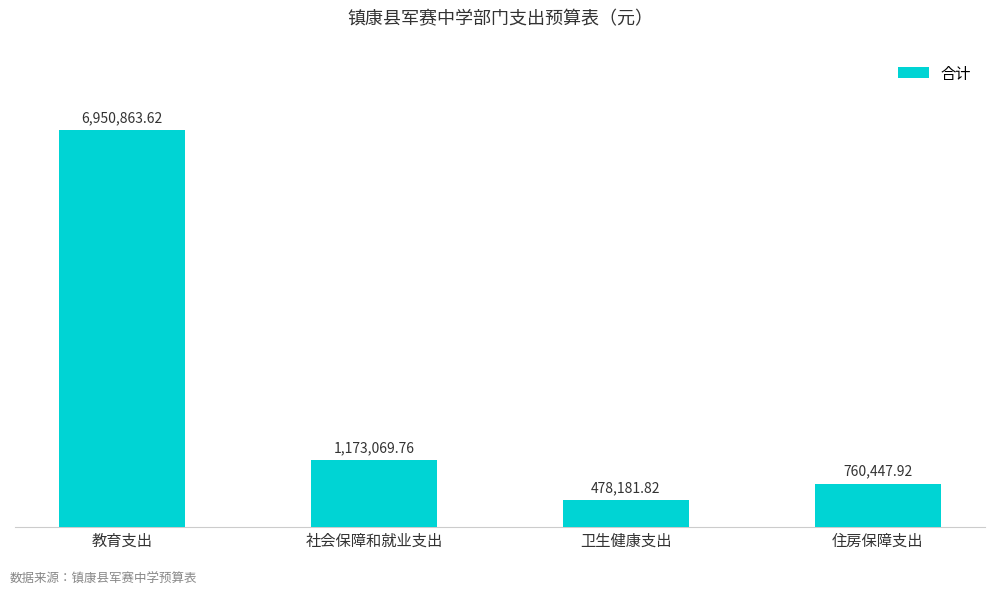

Rank the categories by value from highest to lowest.

教育支出, 社会保障和就业支出, 住房保障支出, 卫生健康支出